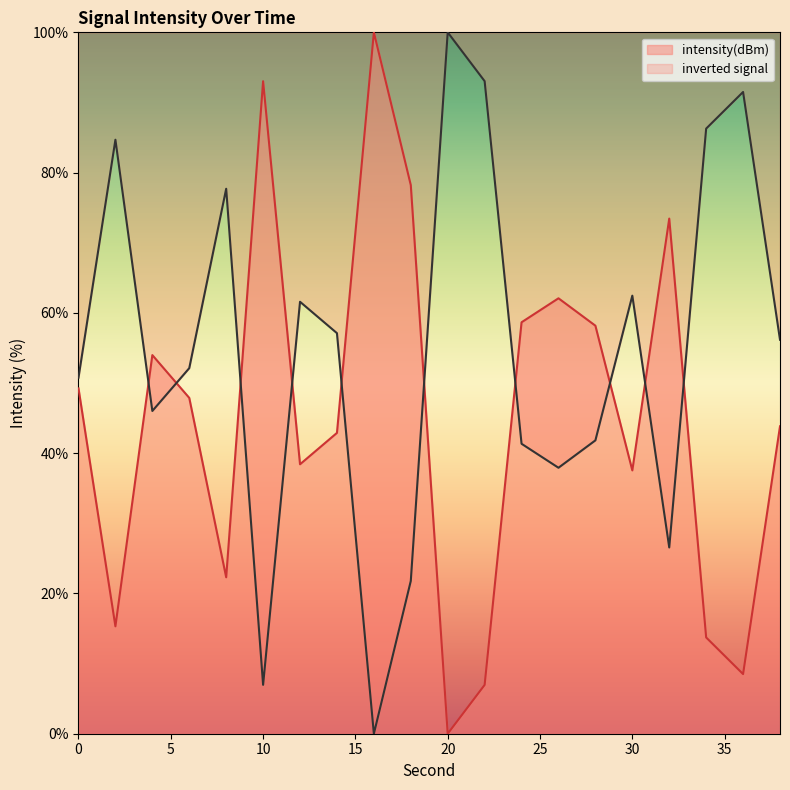

How many lines are shown in the chart?

2